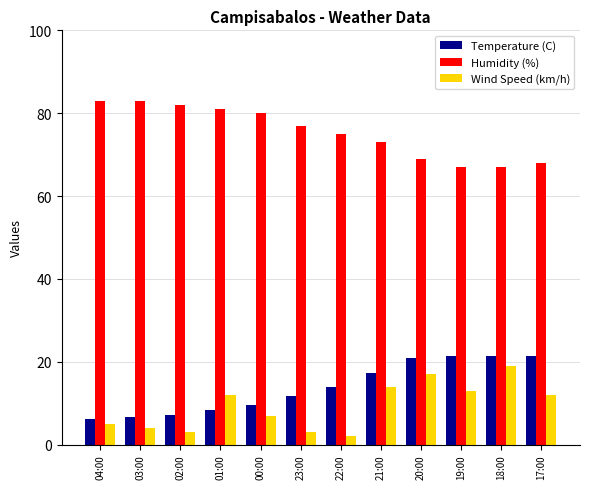

What is the approximate value of Humidity (%) at 03:00?

83.0